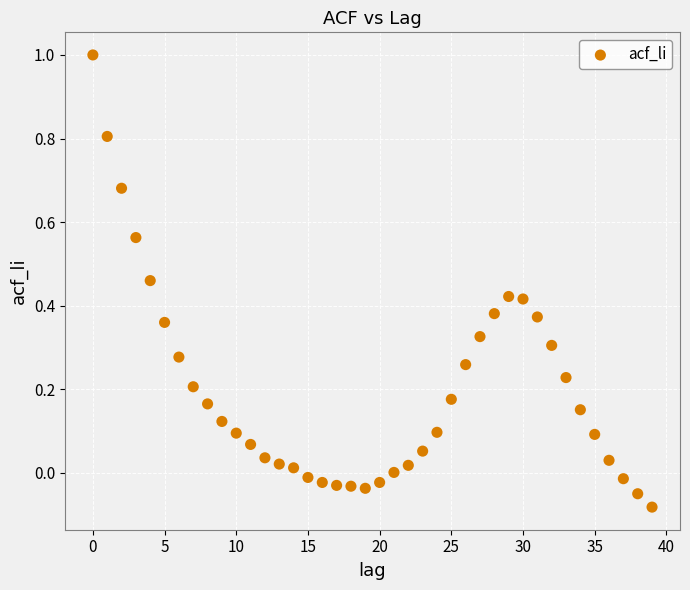

What is the range of Y values (max minus min)?

1.1